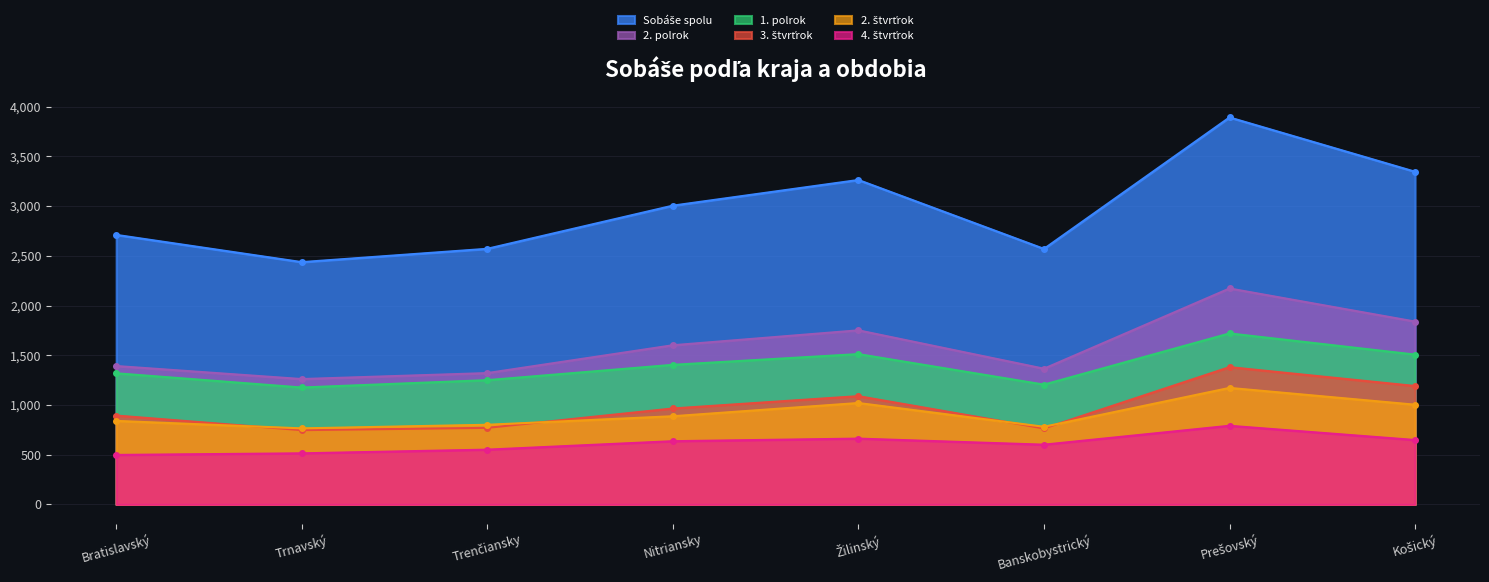

Which category has the lowest value in the Sobáše spolu series?

Trnavský